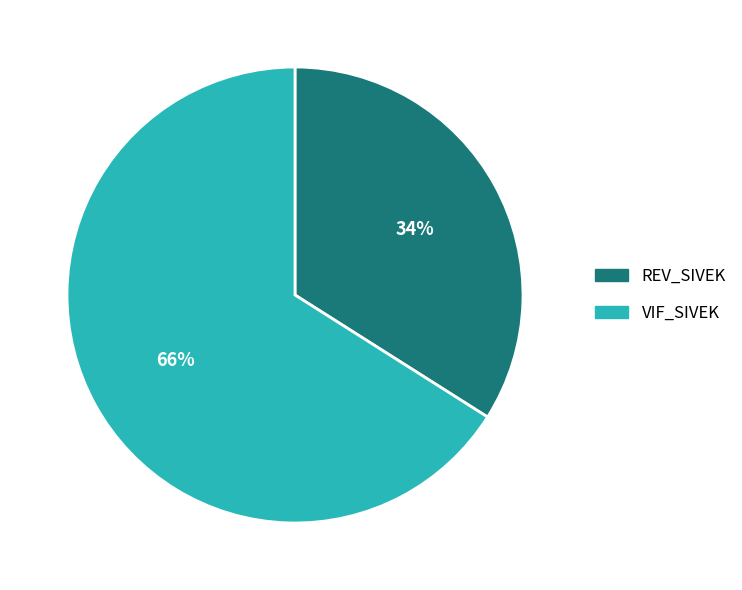

Do REV_SIVEK and VIF_SIVEK together represent more than half of the pie?

Yes